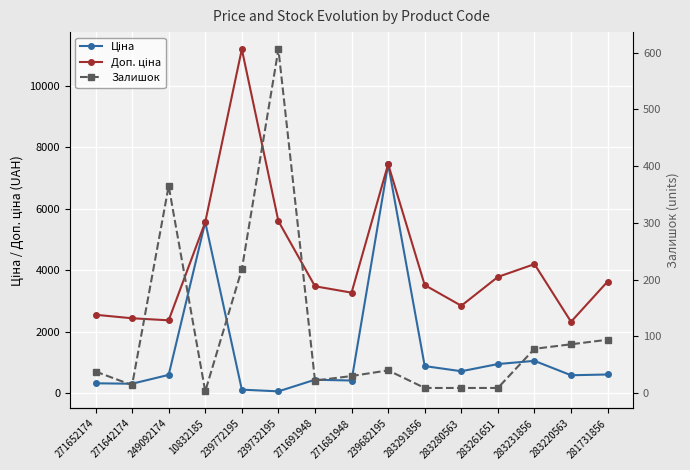

Reading right to left, list all the values displayed in this chart.

Ціна: 604.6	579.8	1048.4	944.2	710.0	878.0	7444.6	408.2	434.3	55.9	111.8	5560.3	591.6	304.1	318.3
Доп. ціна: 3627.9	2319.2	4193.5	3777.0	2839.8	3511.9	7444.6	3265.8	3474.1	5591.0	11182.0	5560.3	2366.5	2432.8	2546.4
Залишок: 94.0	86.0	78.0	9.0	9.0	9.0	40.0	30.0	22.0	606.0	218.0	3.0	365.0	14.0	38.0